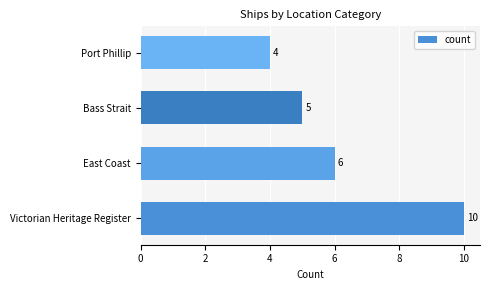

Reading bottom to top, what are all the values shown in this chart?

10	6	5	4